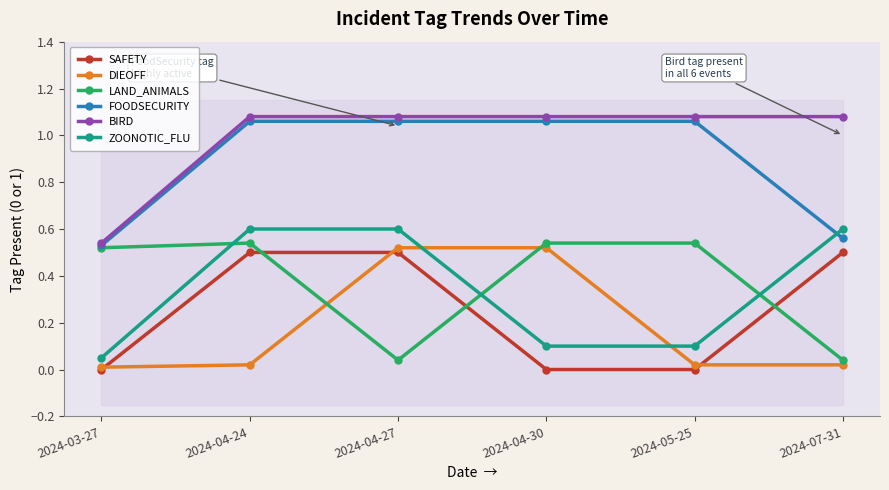

List the labels in order of ZOONOTIC_FLU value, smallest first.

2024-03-27, 2024-04-30, 2024-05-25, 2024-04-24, 2024-04-27, 2024-07-31